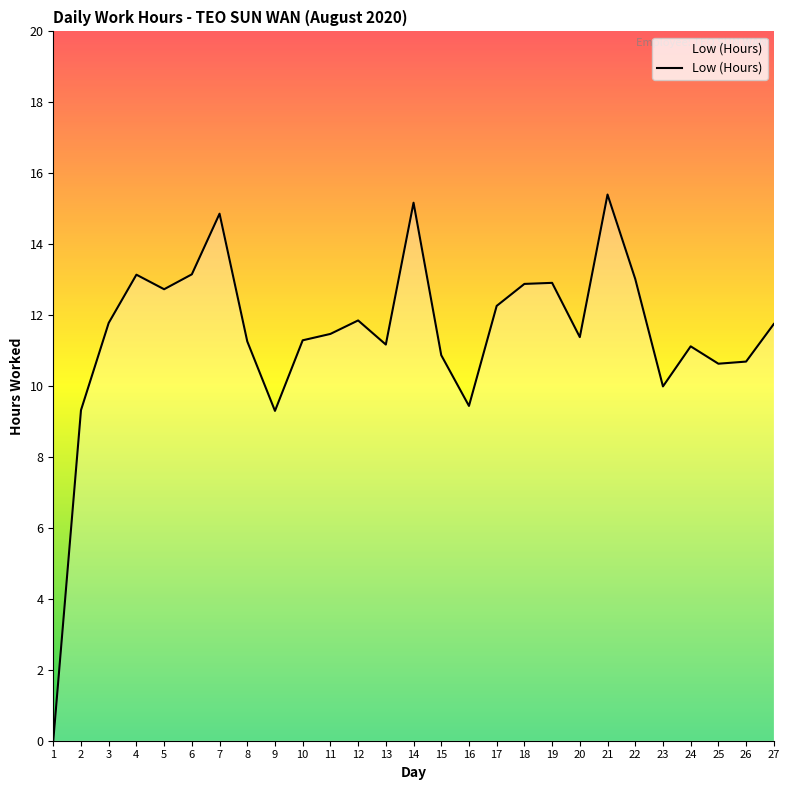

What is the maximum value shown in the chart?

15.4